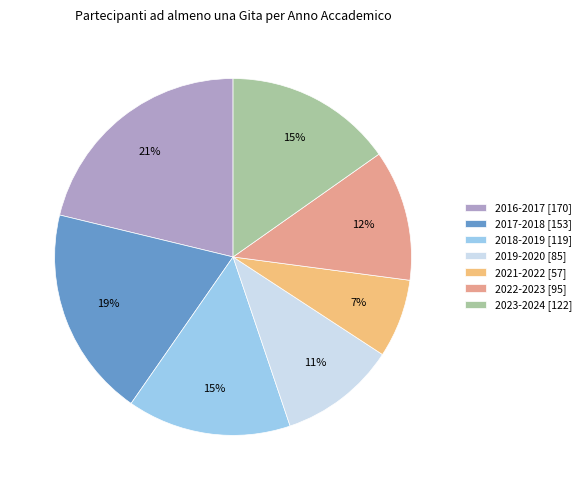

Which category has the biggest portion of the pie?

2016-2017